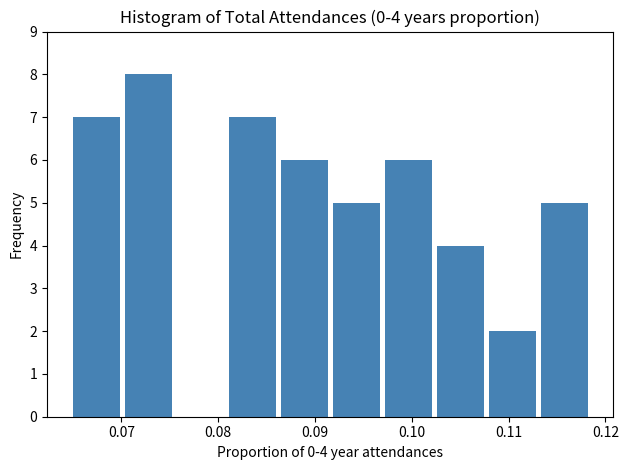

Which range on the x-axis has the tallest bar?

0.070 to 0.076